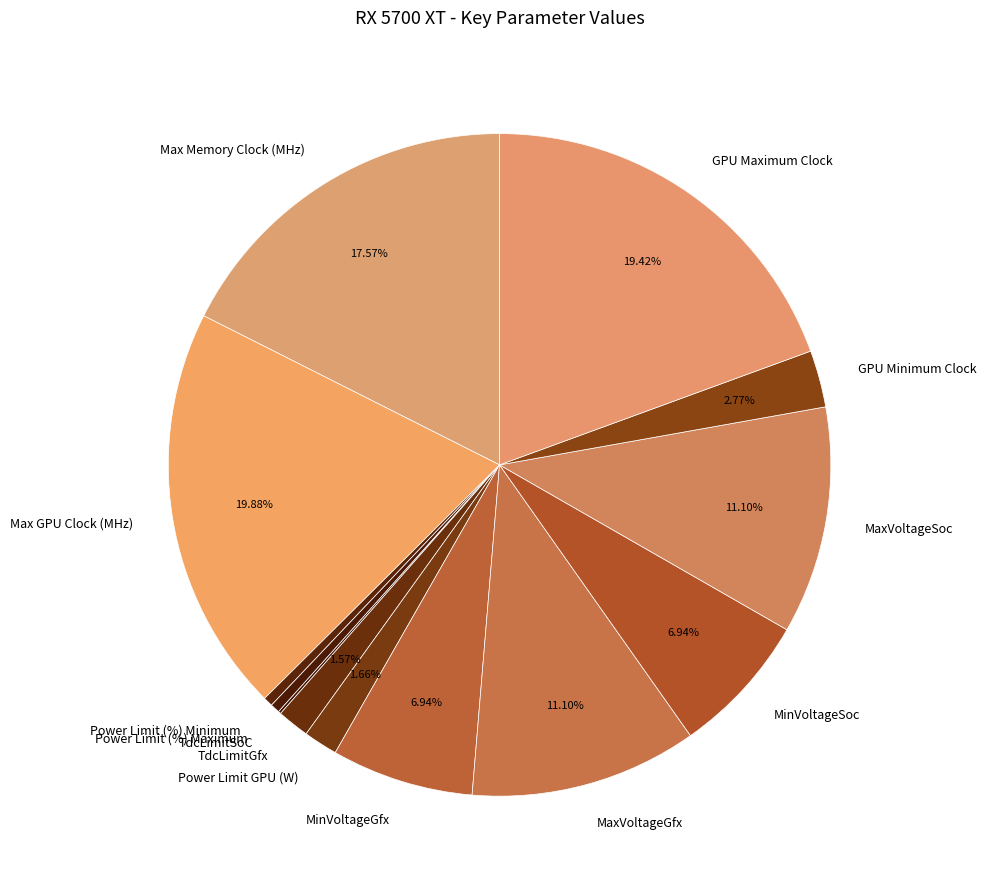

To the nearest percent, what is the difference between the GPU Minimum Clock and Power Limit (%) Minimum slice percentages?

2%